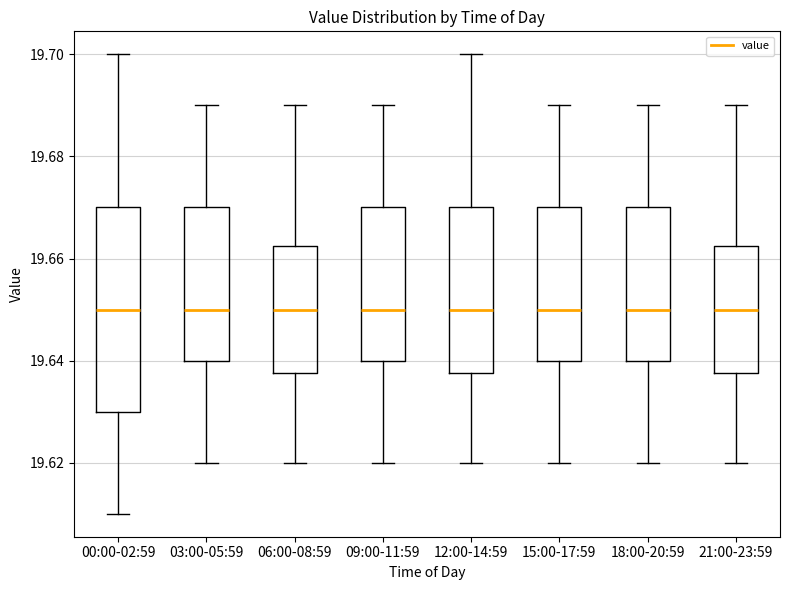

Which box is the tallest, from its lower edge to its upper edge?

00:00-02:59